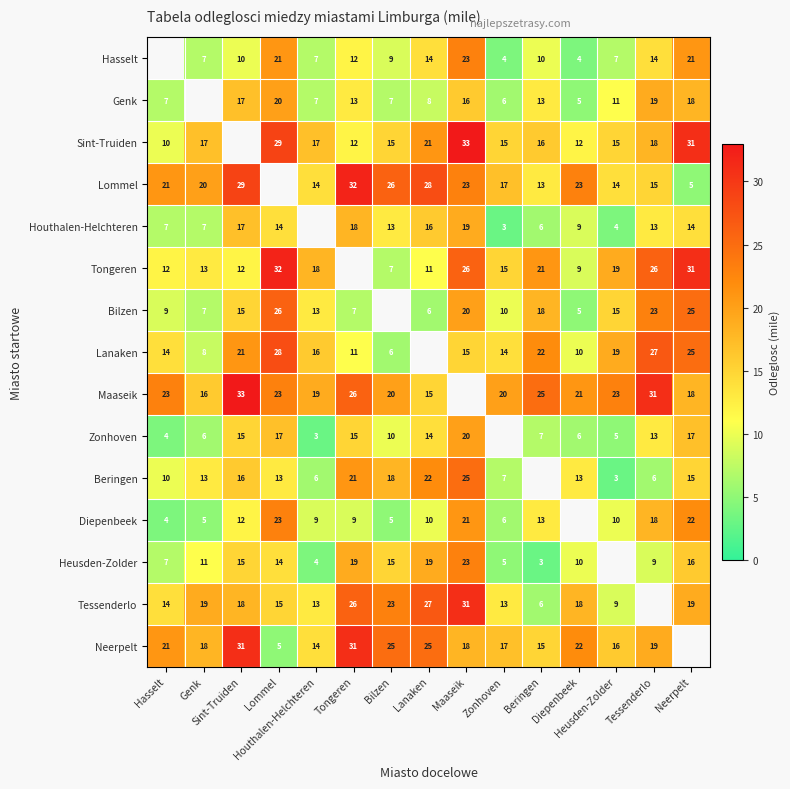

What is the difference between the highest and lowest values at Lommel?

27.0